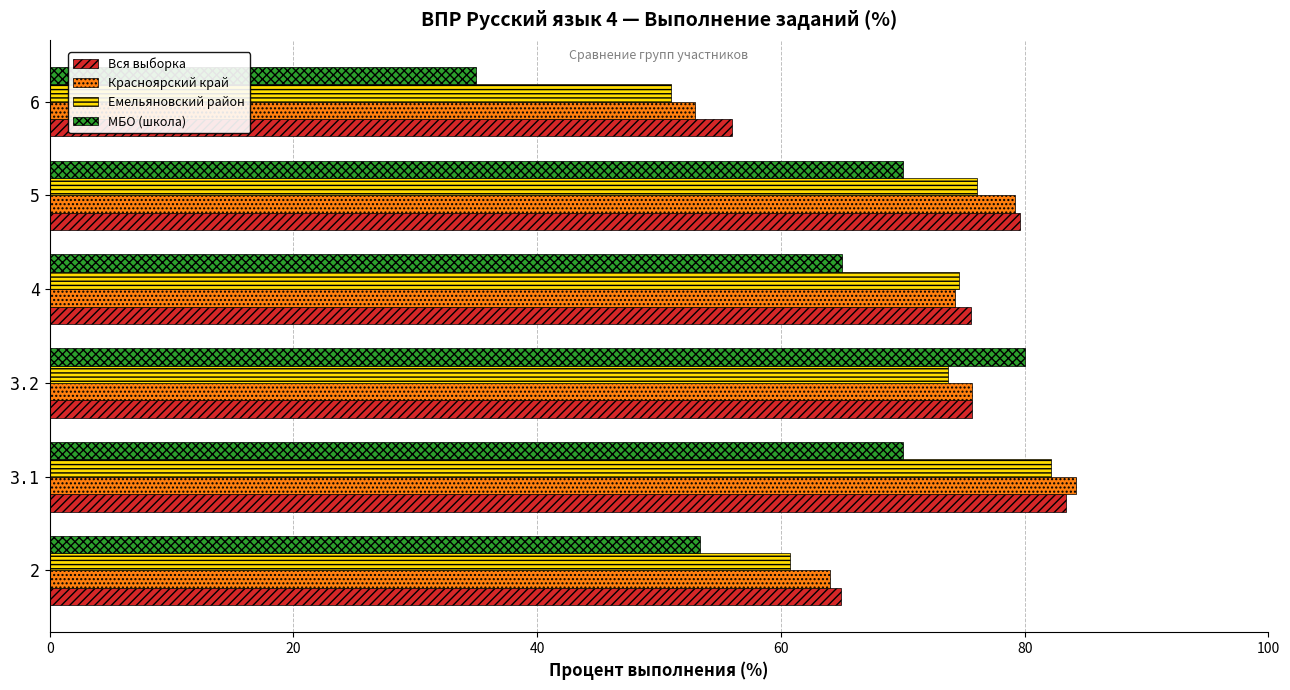

What is the difference between the second highest and second lowest values in the Красноярский край series?

15.2